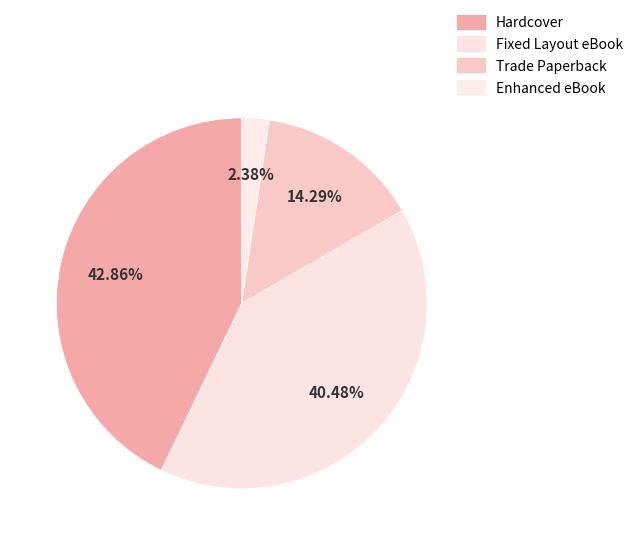

Is Trade Paperback the majority of the pie?

No